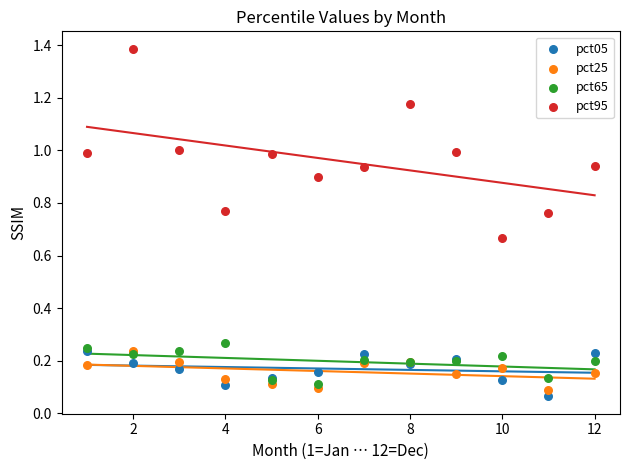

What are all the series names shown in the legend?

pct05, pct25, pct65, pct95